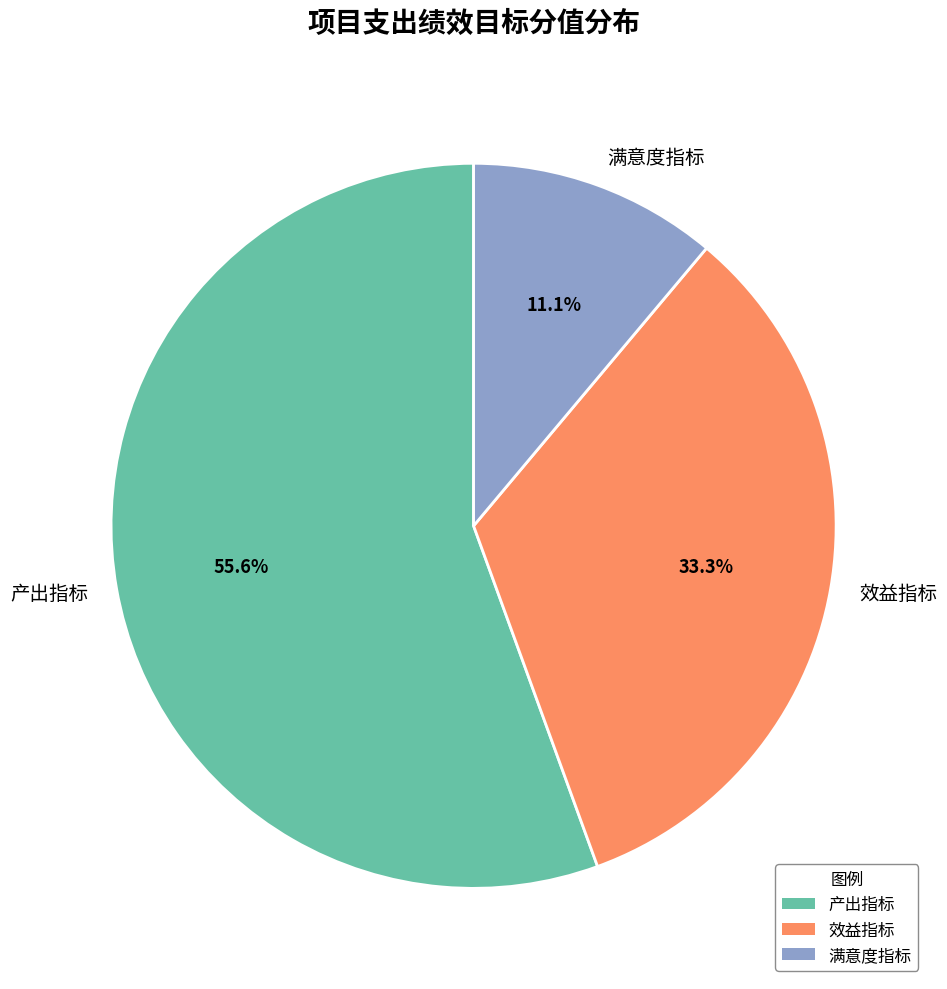

How many slices are in this pie chart?

3